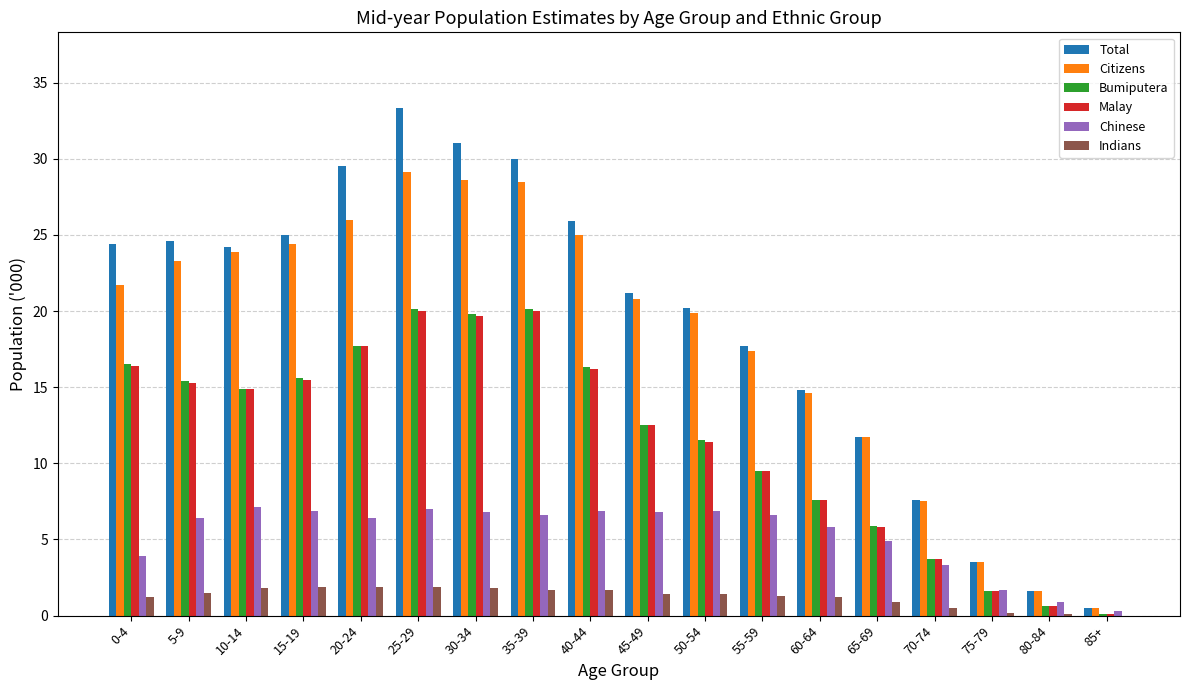

What is the total value across all series at 50-54?

71.3